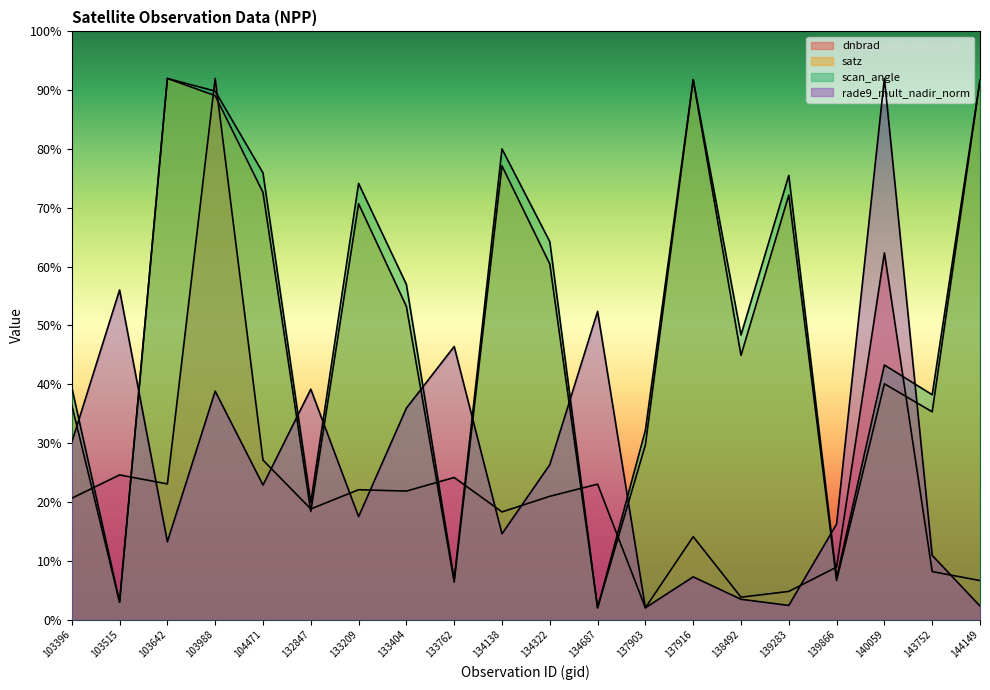

What is the difference between the second highest and second lowest values in the rade9_mult_nadir_norm series?

53.7